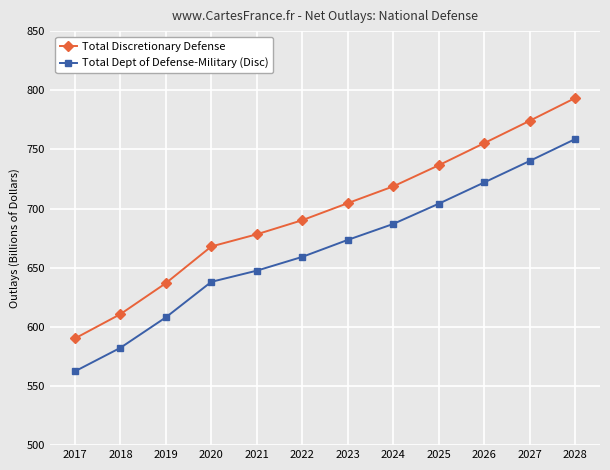

Does the chart have visible grid lines?

Yes